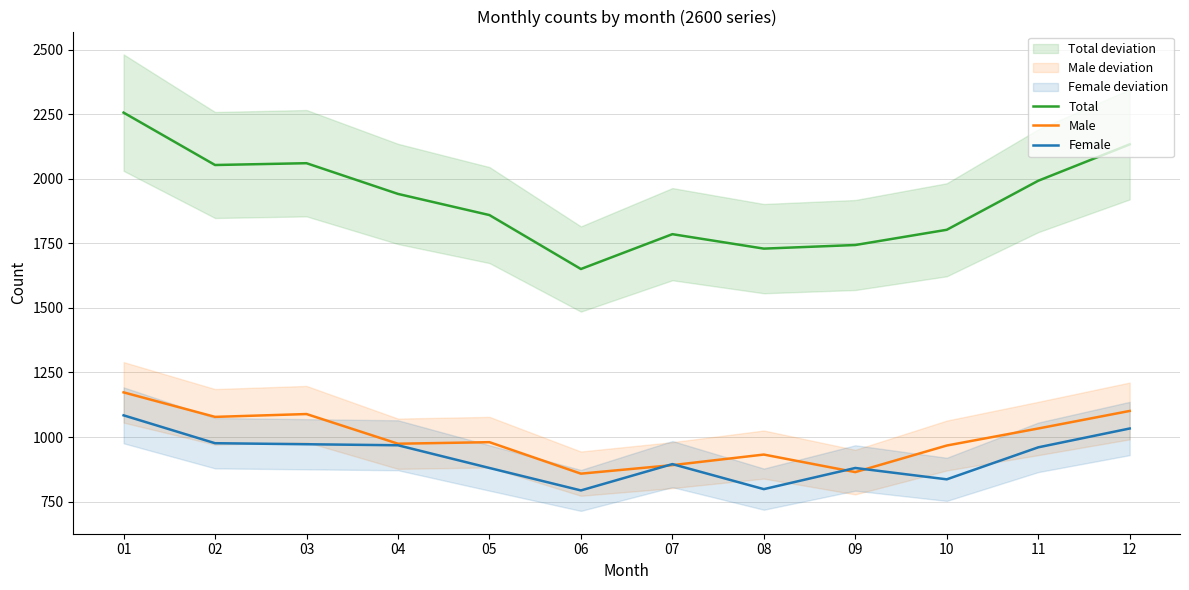

Reading left to right, extract all data points from this chart.

Total: 01=2257	02=2054	03=2061	04=1942	05=1860	06=1651	07=1786	08=1730	09=1744	10=1803	11=1993	12=2134
Male: 01=1173	02=1078	03=1089	04=974	05=980	06=858	07=891	08=932	09=864	10=967	11=1033	12=1101
Female: 01=1084	02=976	03=972	04=968	05=880	06=793	07=895	08=798	09=880	10=836	11=960	12=1033